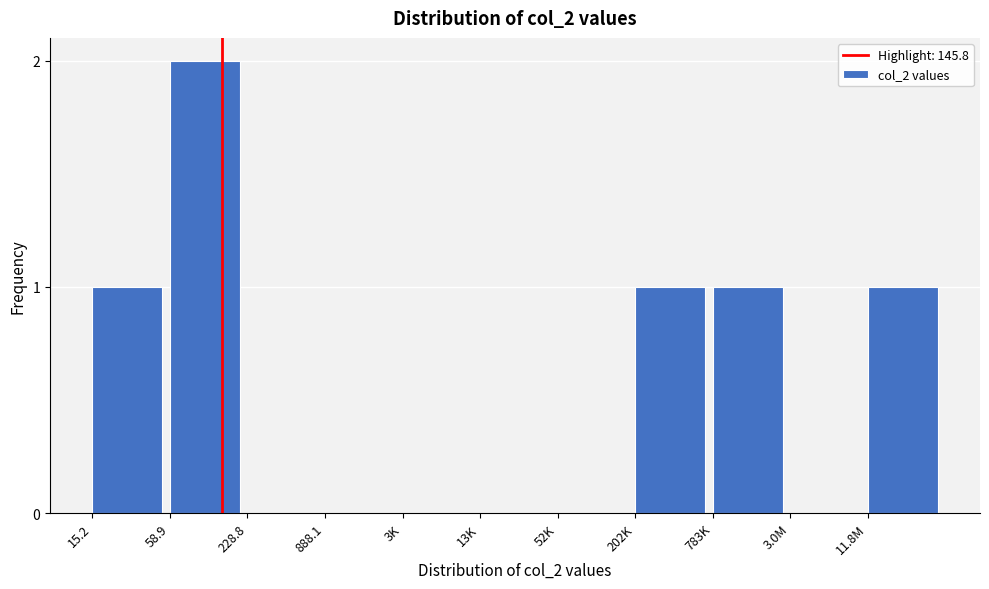

Reading left to right, what are all the values shown in this chart?

15.2=1	58.9=2	228.8=0	888.1=0	3K=0	13K=0	52K=0	202K=1	783K=1	3.0M=0	11.8M=1